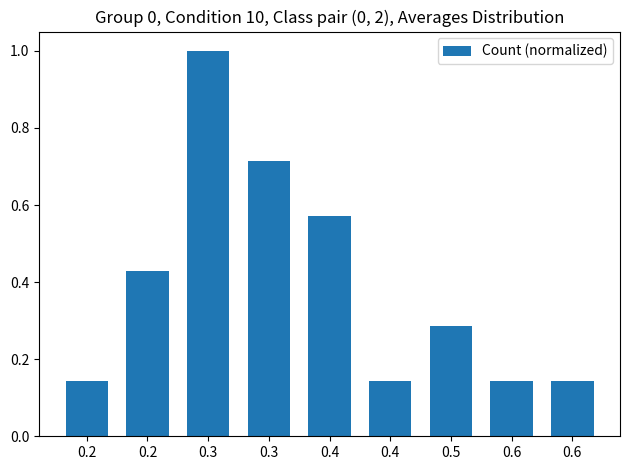

How many data points does each series have?

9